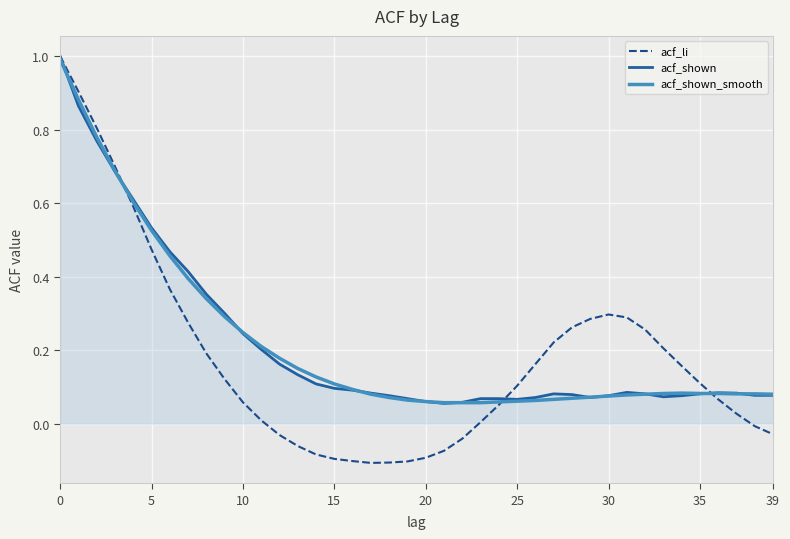

Which series has the largest range (max minus min)?

acf_li